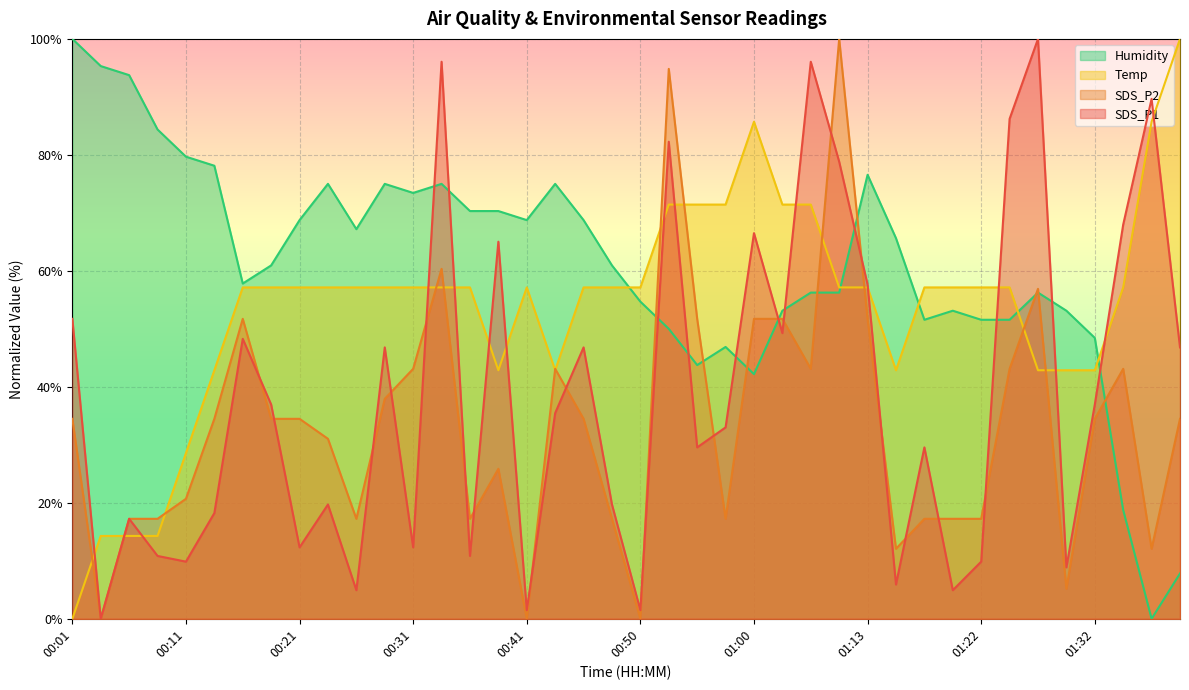

True or false: SDS_P2 has a value of 34.5 at 00:13.

True